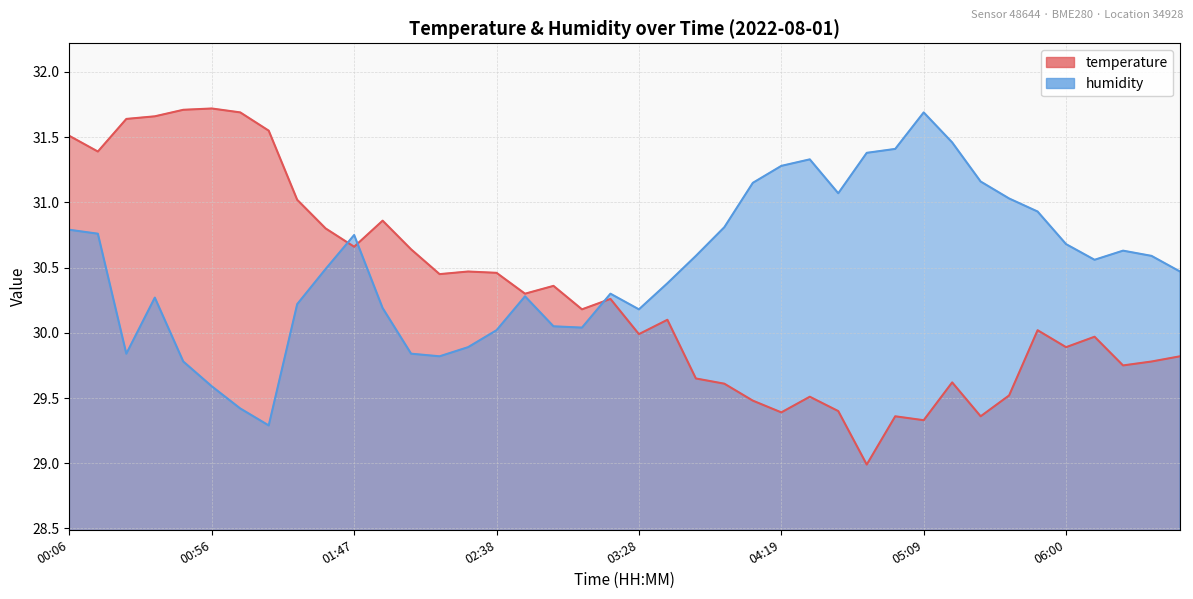

What is the sum of all temperature values?

1211.9